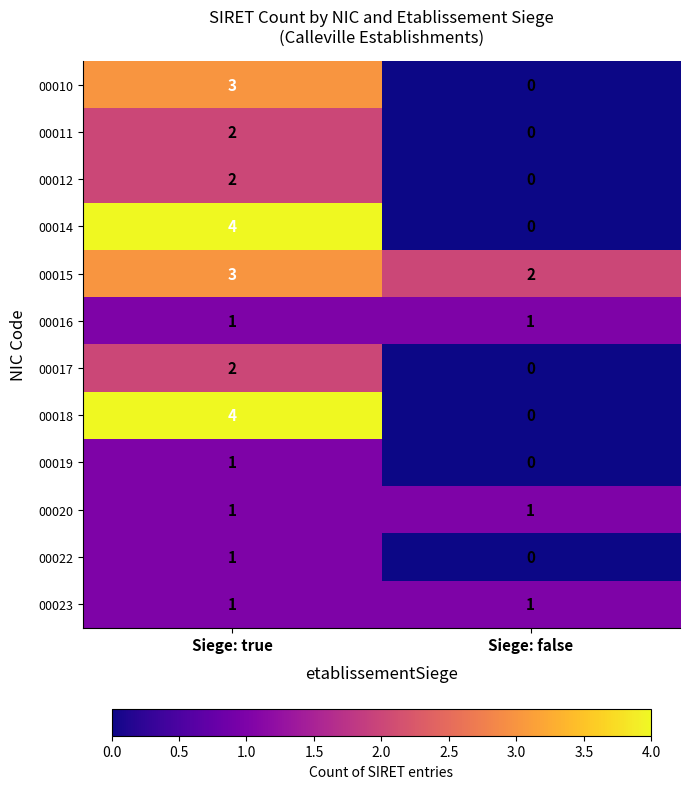

What is the total value across all series at Siege: false?

5